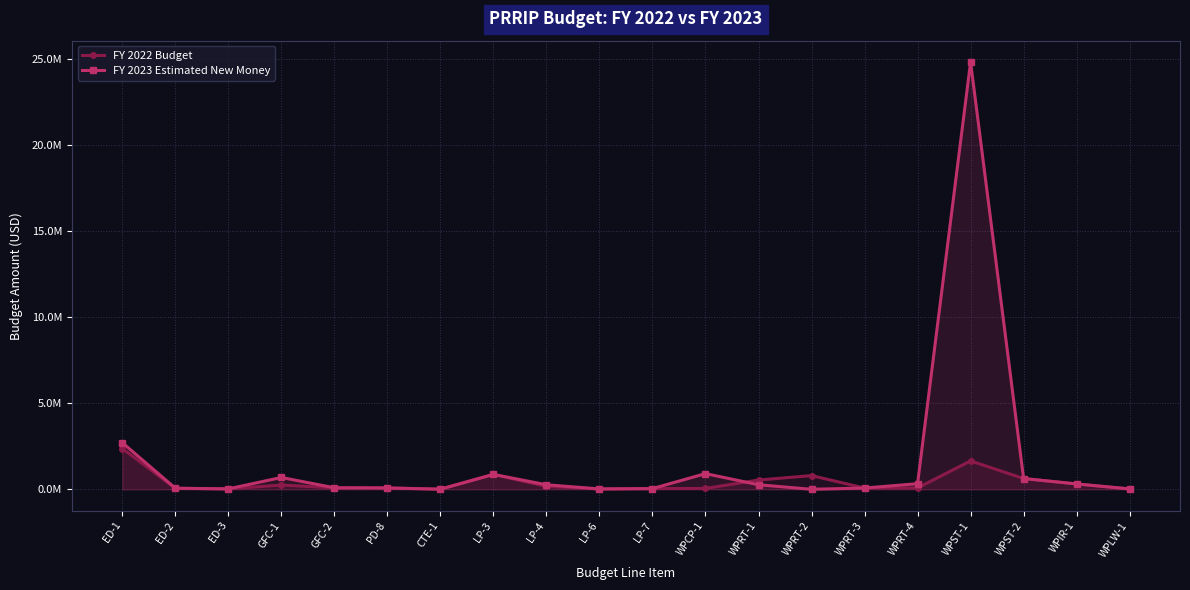

Where is the first local minimum for FY 2022 Budget?

ED-3